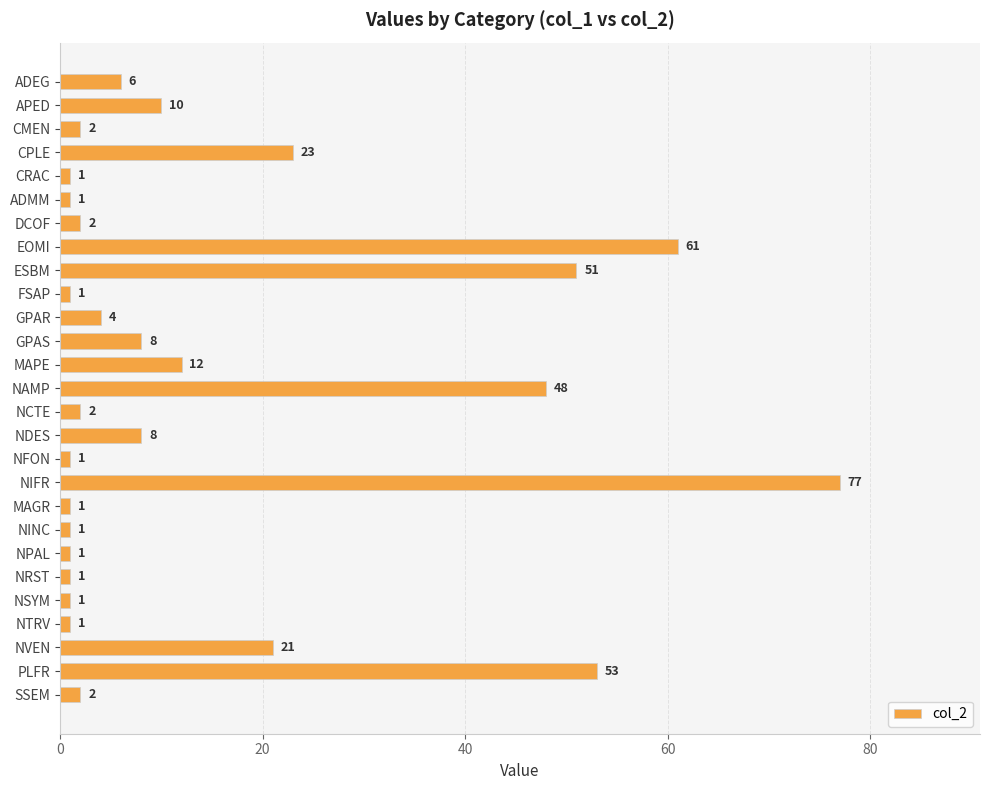

Reading top to bottom, what are all the values shown in this chart?

6	10	2	23	1	1	2	61	51	1	4	8	12	48	2	8	1	77	1	1	1	1	1	1	21	53	2